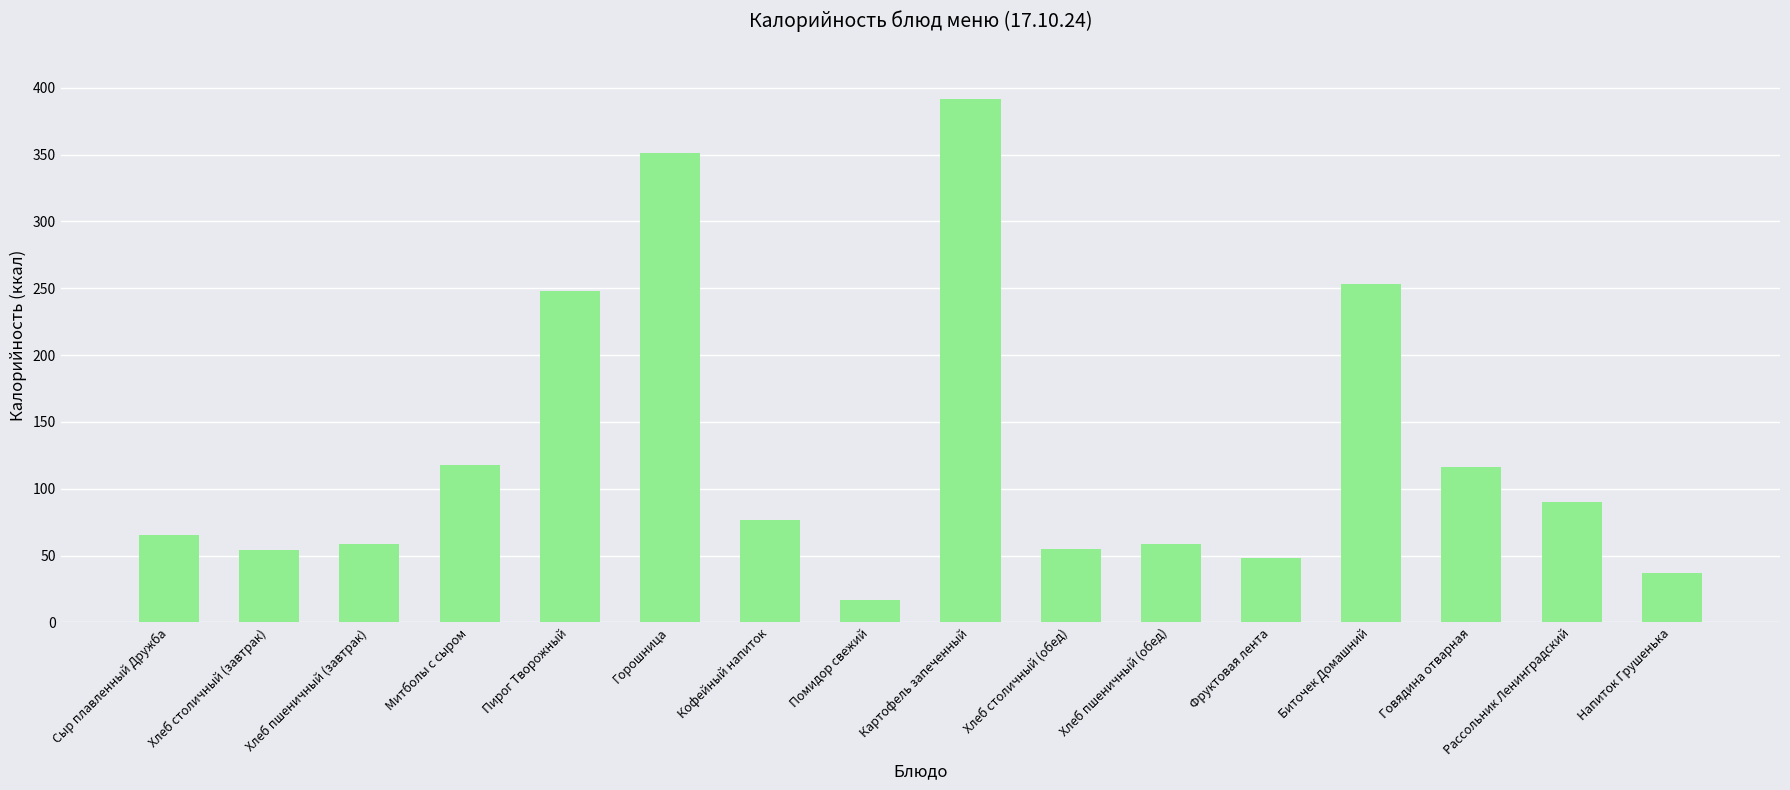

Are the bars grouped side by side (vs. stacked)?

No